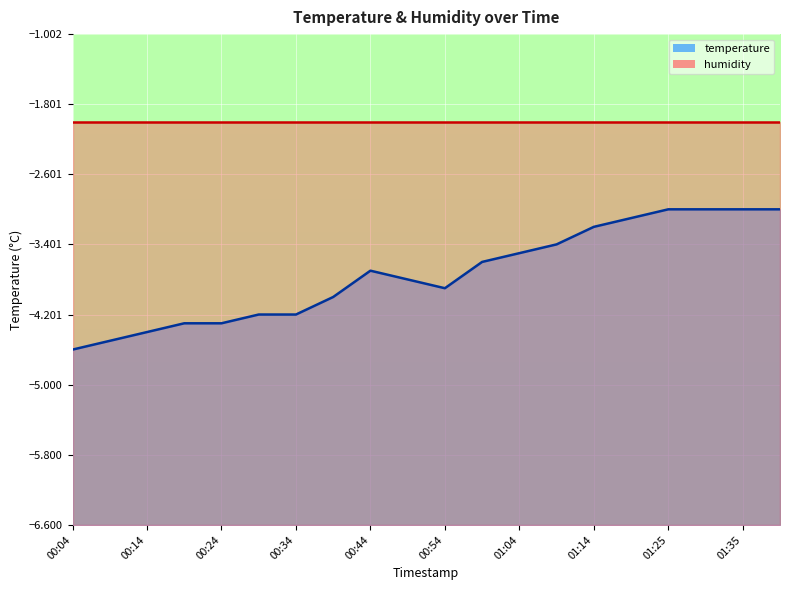

Does the chart display data point markers on the line(s)?

No